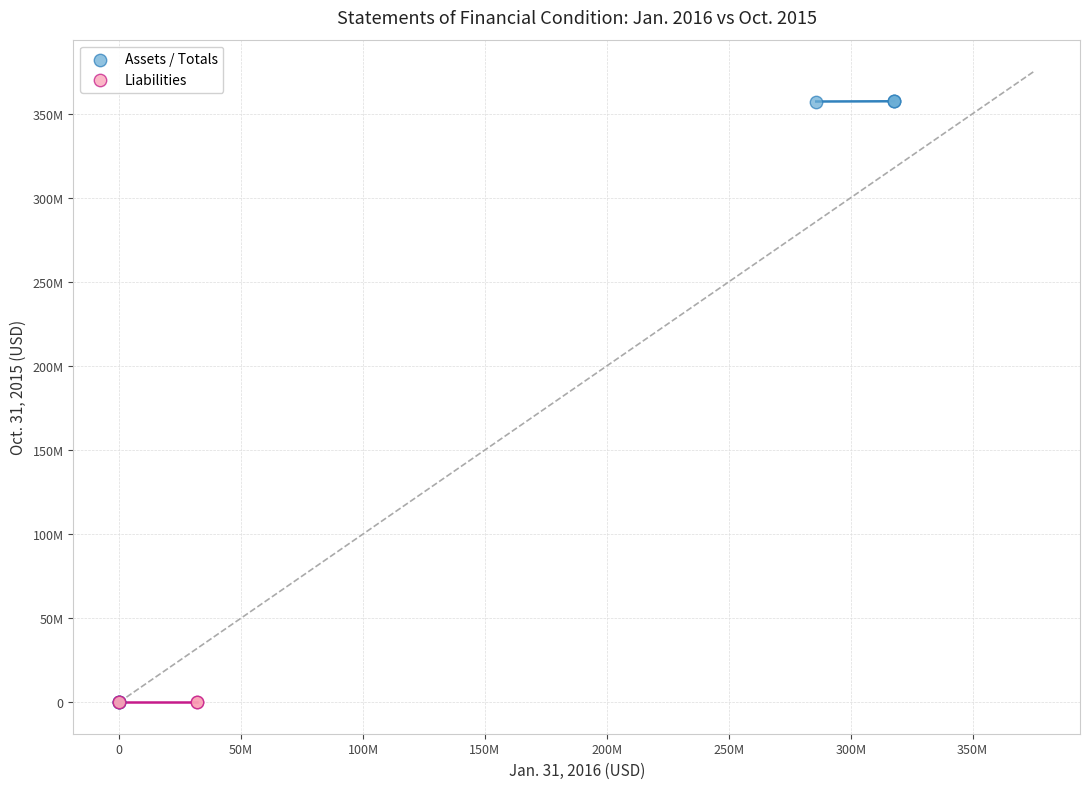

What are all the series names shown in the legend?

Assets / Totals, Liabilities